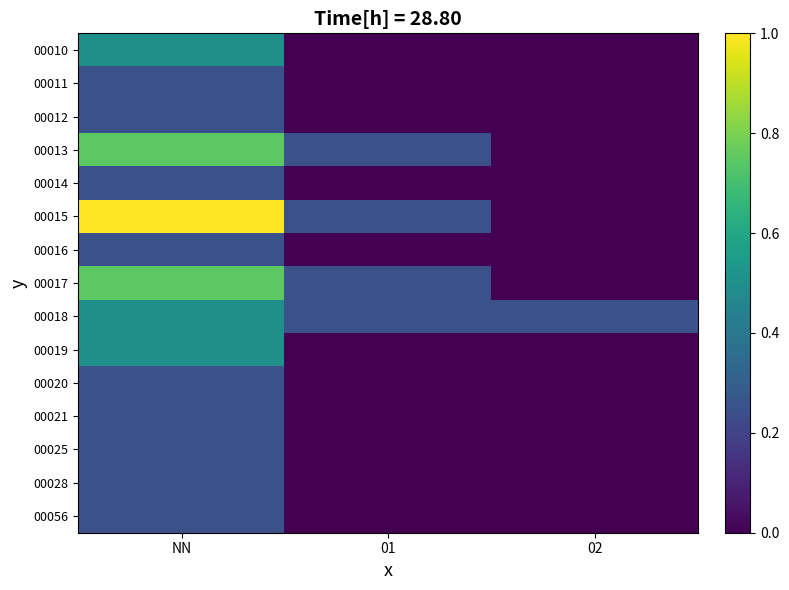

What is the difference between the maximum and minimum values in the 00021 series?

0.2